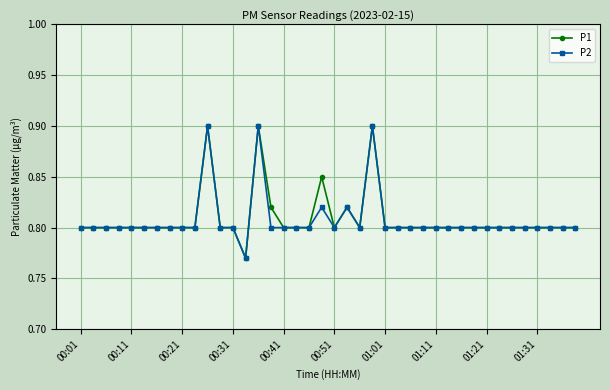

How many series are shown in this chart?

2